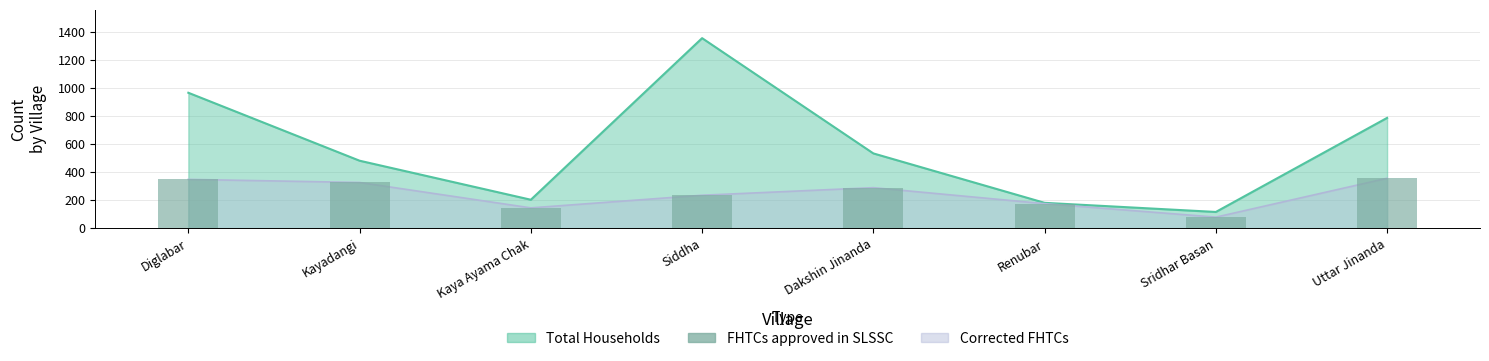

What position from the left is Uttar Jinanda?

8